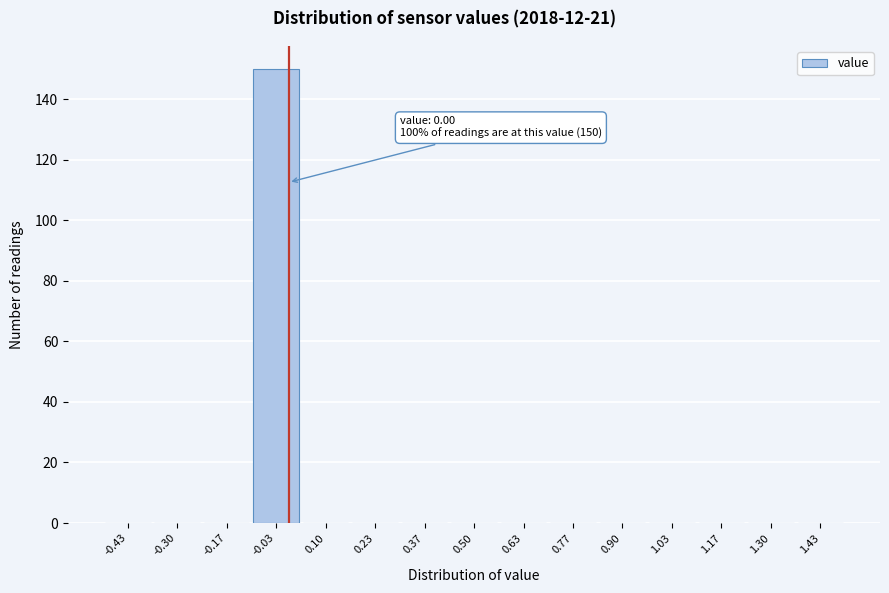

Which range on the x-axis has the tallest bar?

-0.10 to 0.04